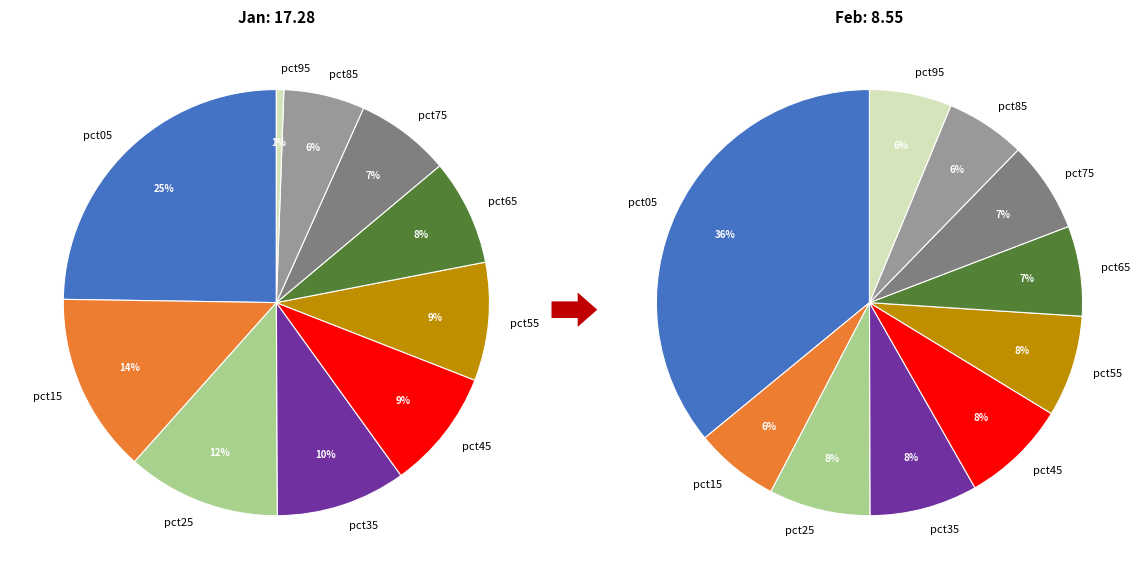

Count the number of slices in the pie.

10